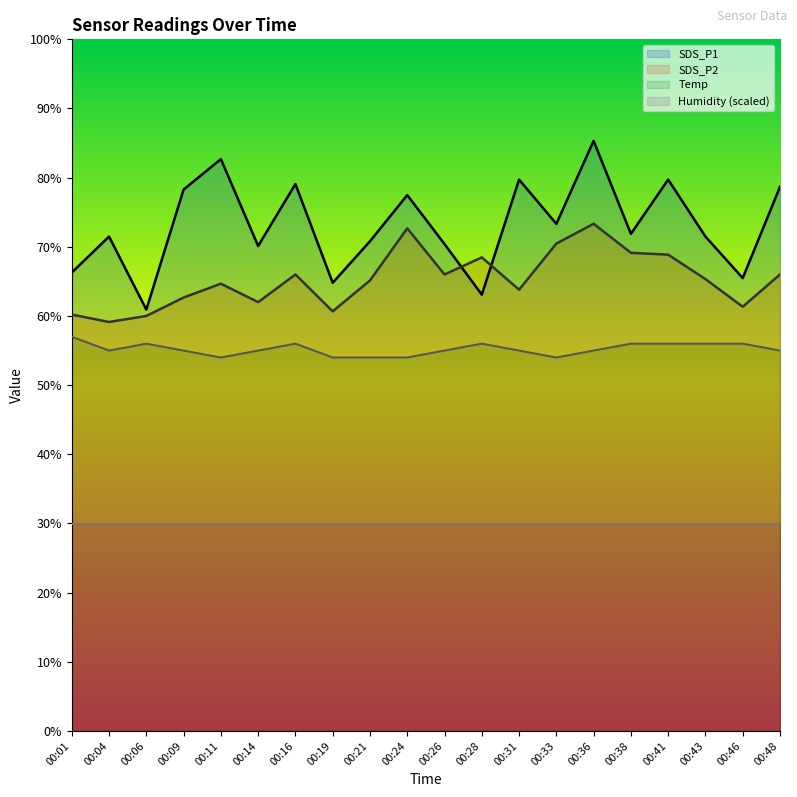

At which category is the sum across all series the highest?

00:36